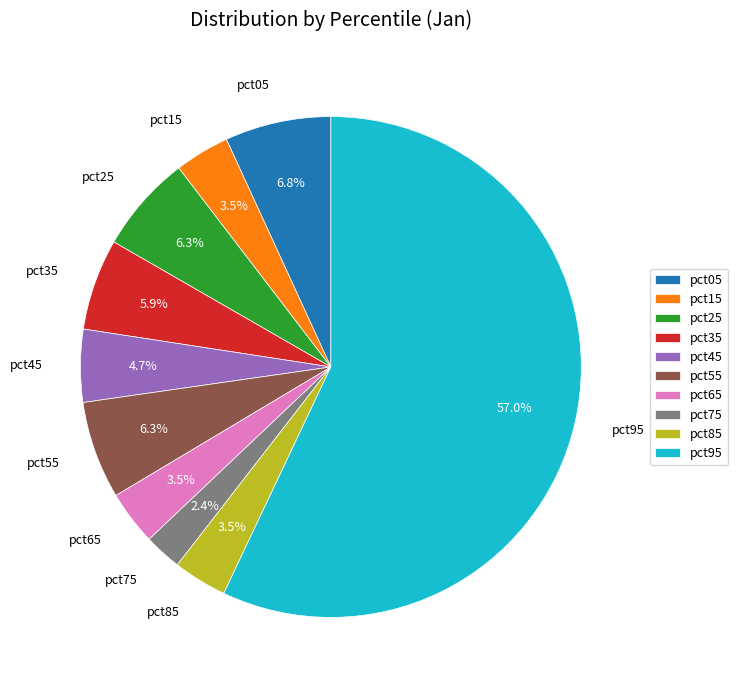

What percentage is the pct75 slice, to the nearest percent?

2%